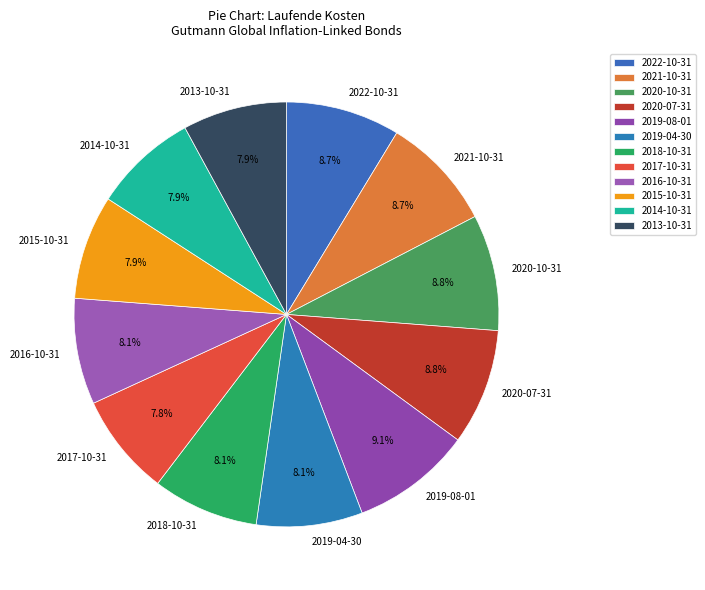

Does any single category account for the majority?

No